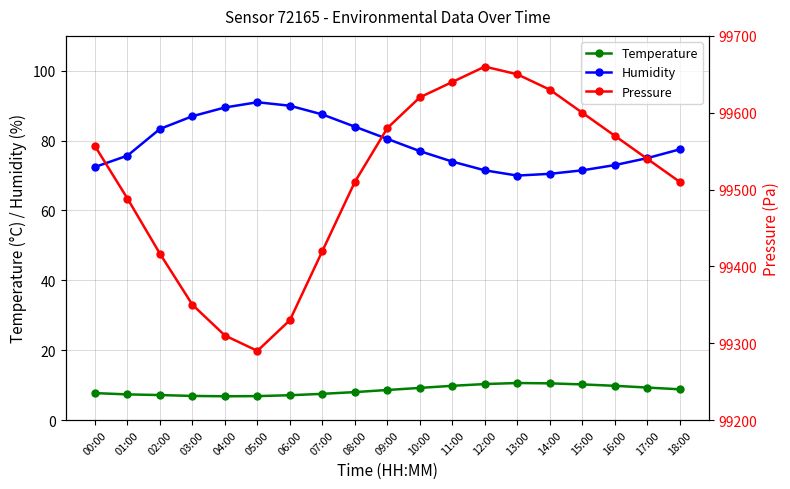

At which category does Pressure reach its first local peak?

12:00